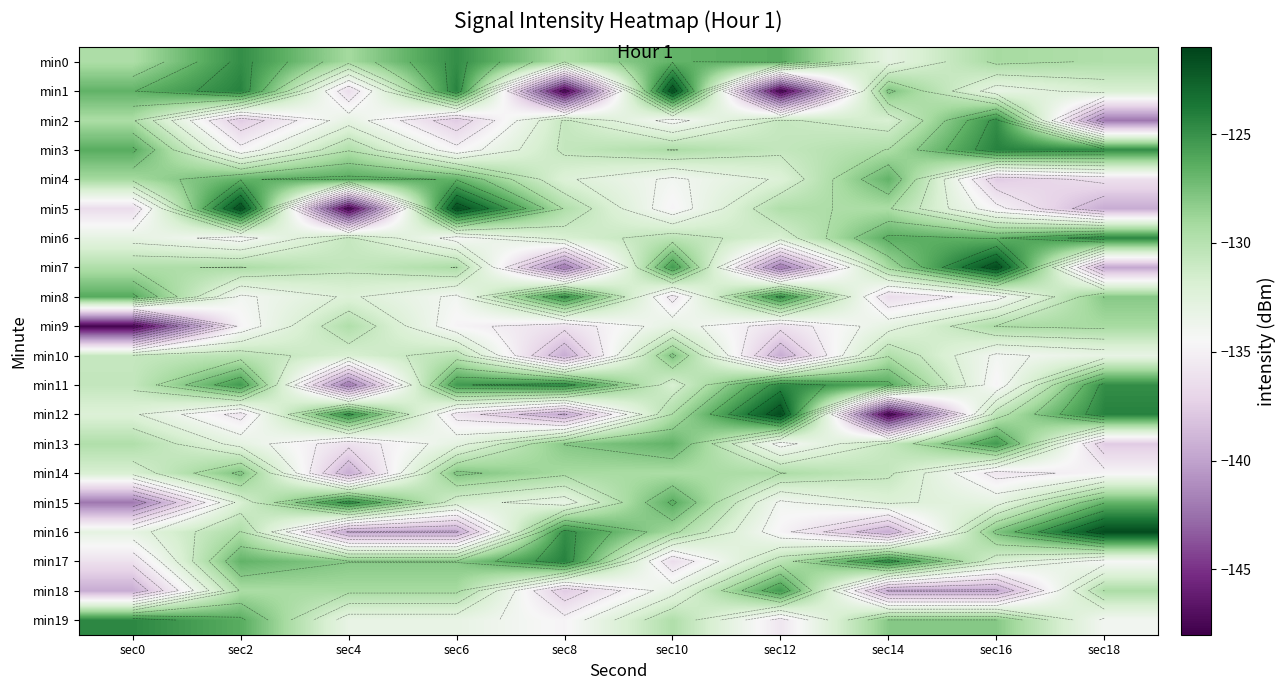

The value of min10 at sec0 is -207.9. True or false?

False